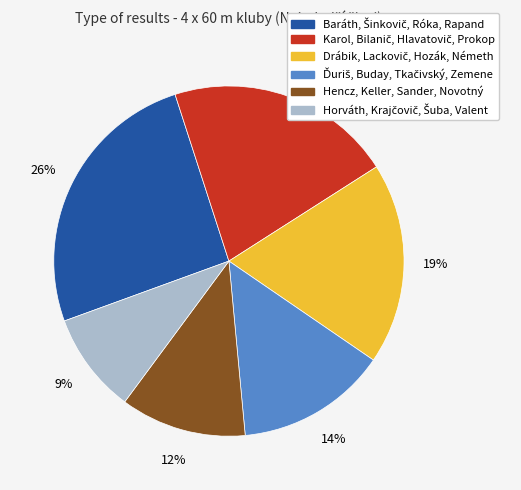

True or false: Hencz, Keller, Sander, Novotný accounts for 12% of the total.

True